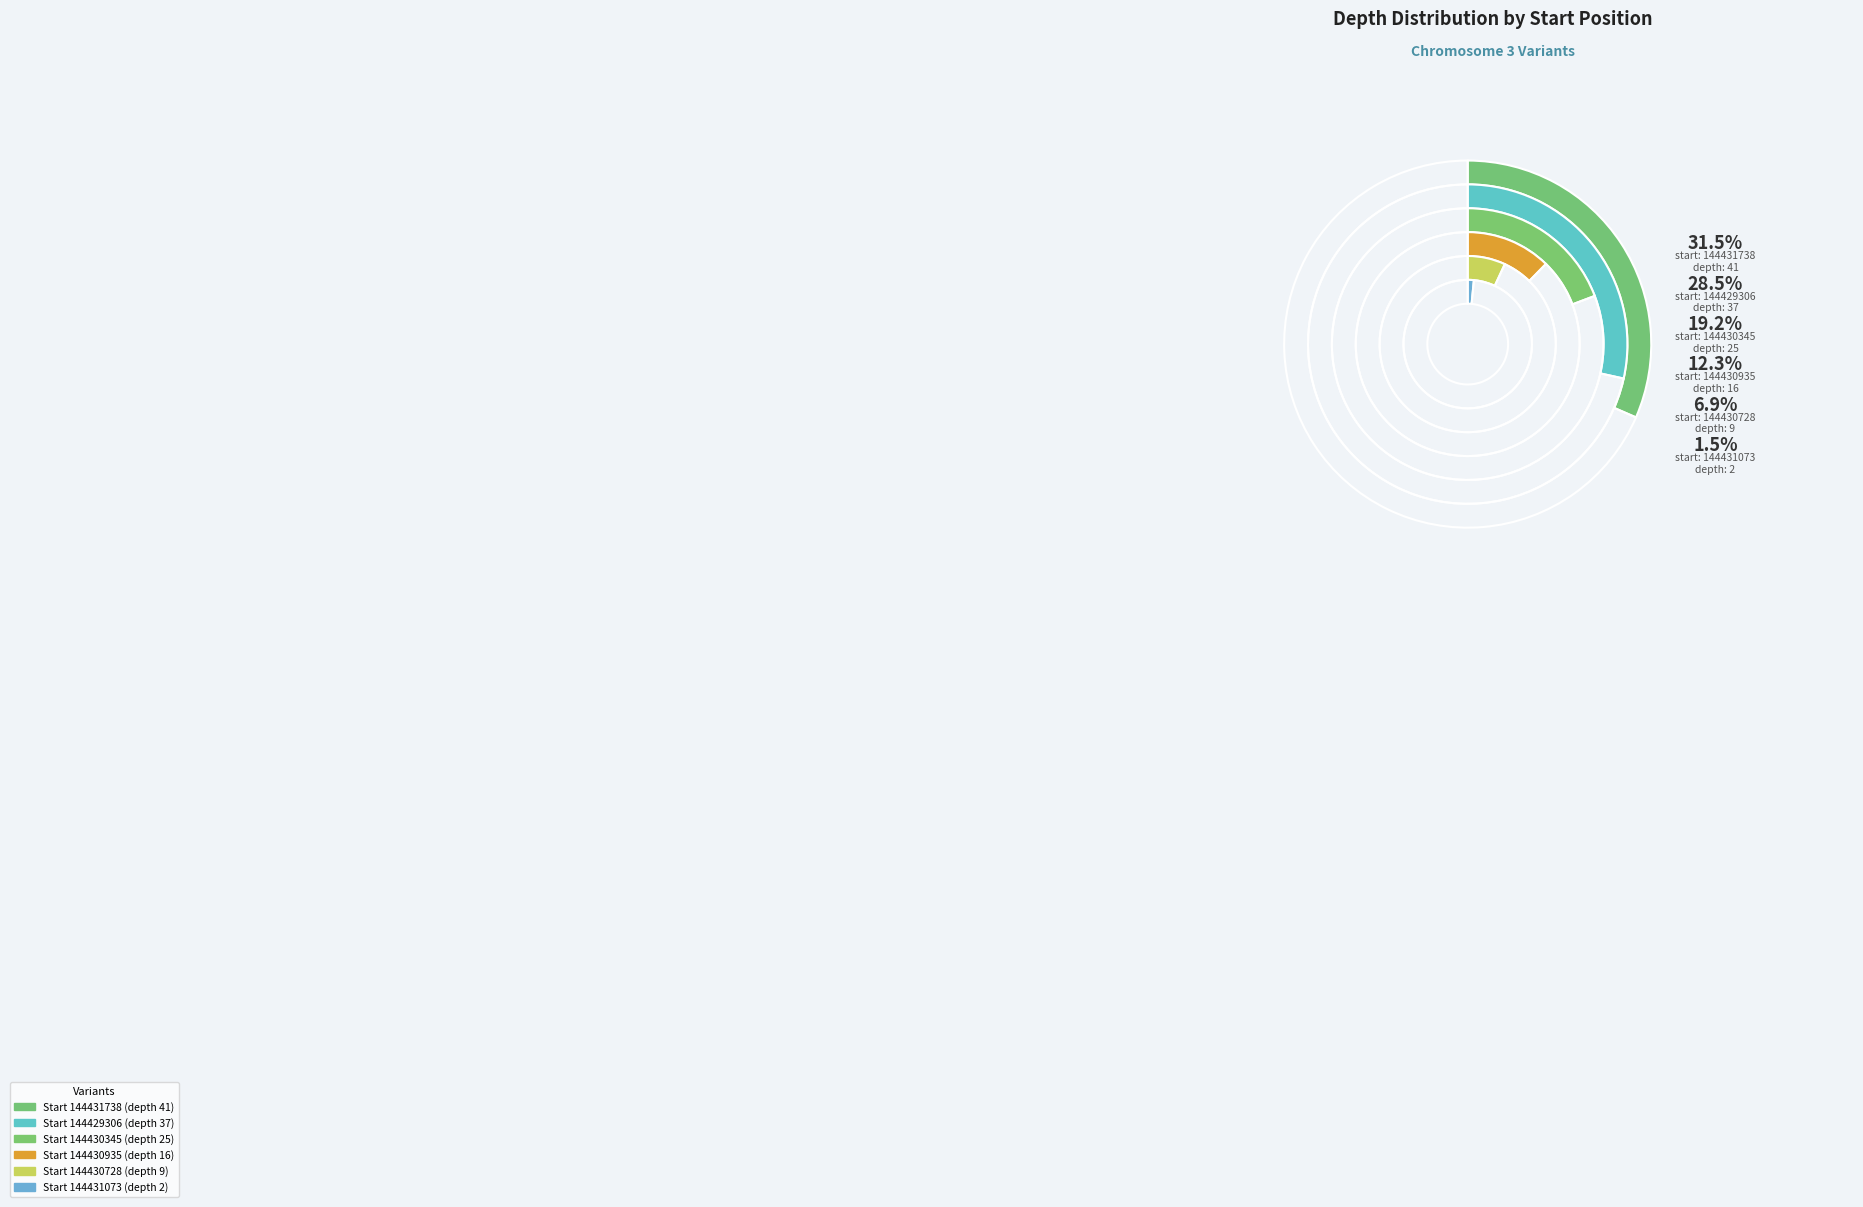

To the nearest percent, what portion does 144430345 represent?

19%